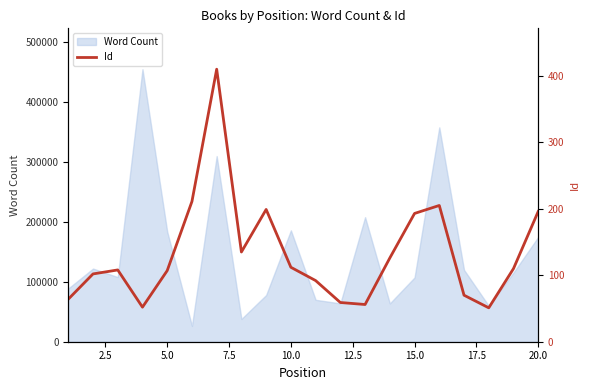

What is the highest value of the Word Count series?

455125